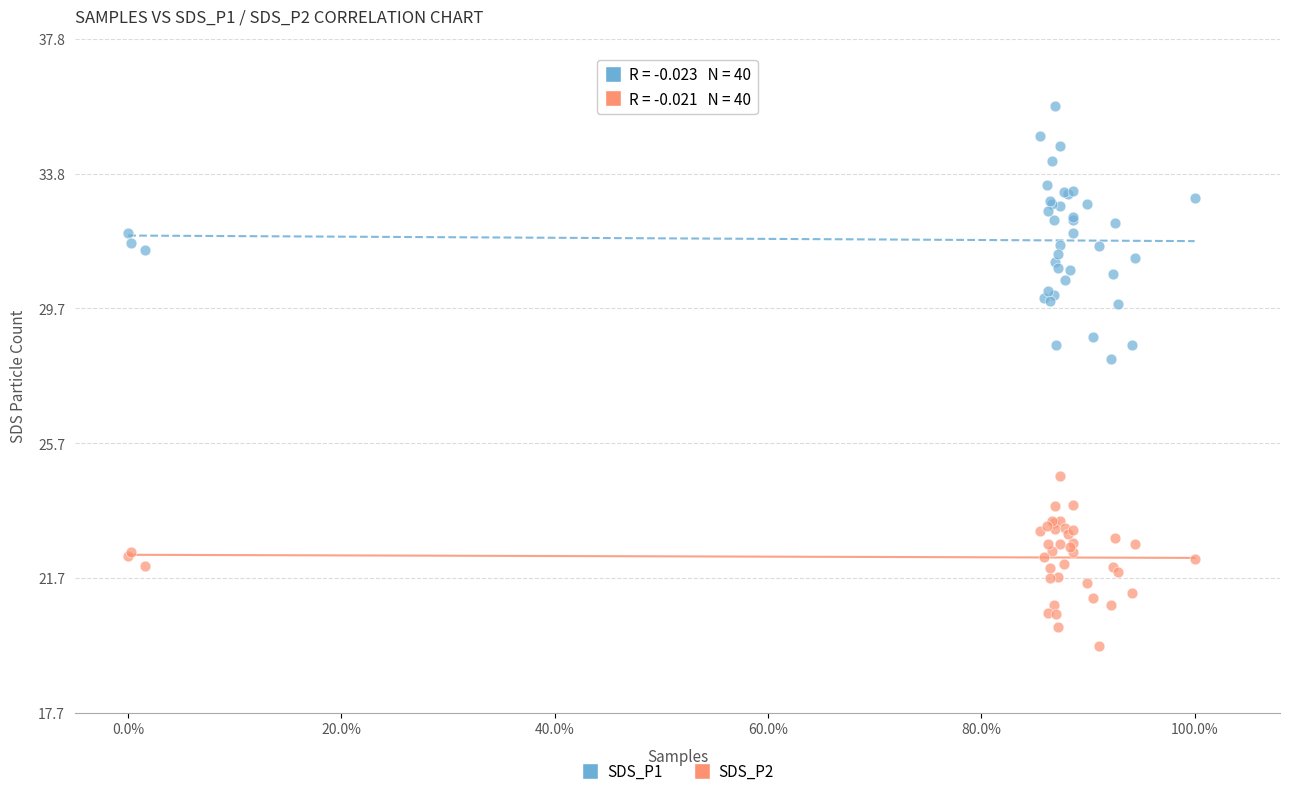

What is the X range (max minus min) for the scatter plot?

1.0